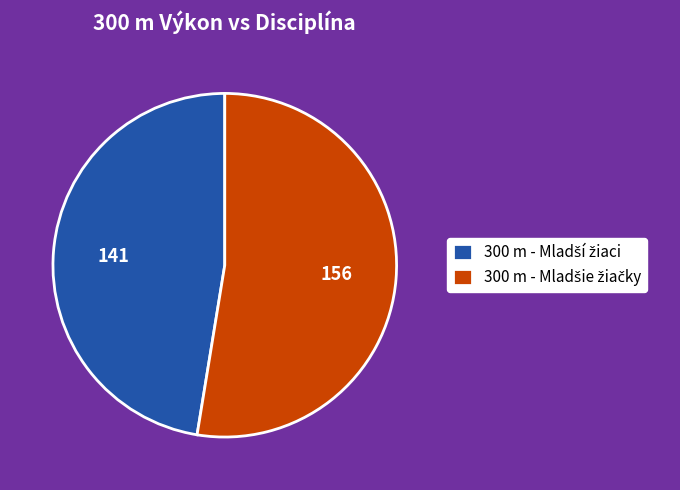

Does any single category account for the majority?

Yes